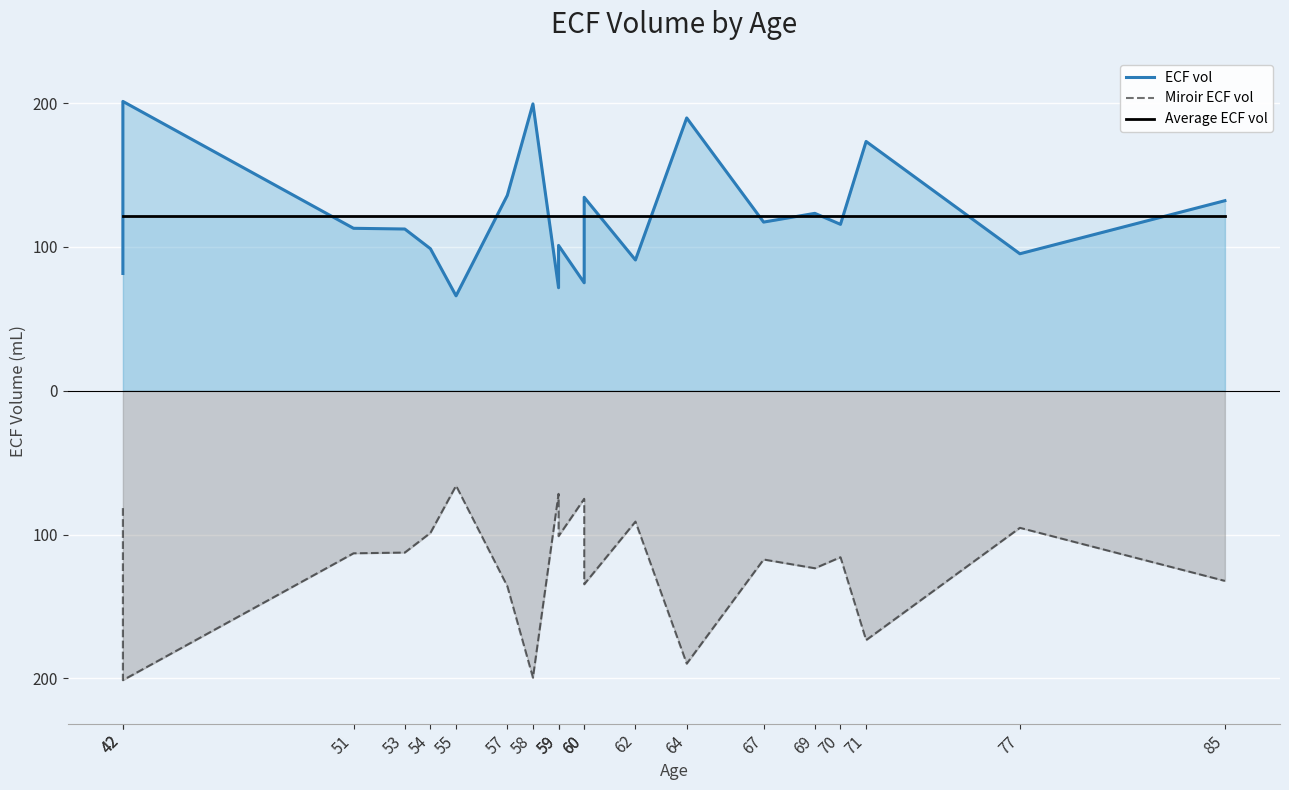

Reading left to right, extract all data points from this chart.

ECF vol: 42=81.6	42=201.2	51=113.0	53=112.5	54=98.8	55=66.0	57=135.9	58=199.5	59=71.7	59=101.1	60=75.1	60=134.5	62=90.9	64=189.7	67=117.3	69=123.4	70=115.7	71=173.4	77=95.3	85=132.2
Miroir ECF vol: 42=-81.6	42=-201.2	51=-113.0	53=-112.5	54=-98.8	55=-66.0	57=-135.9	58=-199.5	59=-71.7	59=-101.1	60=-75.1	60=-134.5	62=-90.9	64=-189.7	67=-117.3	69=-123.4	70=-115.7	71=-173.4	77=-95.3	85=-132.2
Average ECF vol: 42=121.4	42=121.4	51=121.4	53=121.4	54=121.4	55=121.4	57=121.4	58=121.4	59=121.4	59=121.4	60=121.4	60=121.4	62=121.4	64=121.4	67=121.4	69=121.4	70=121.4	71=121.4	77=121.4	85=121.4